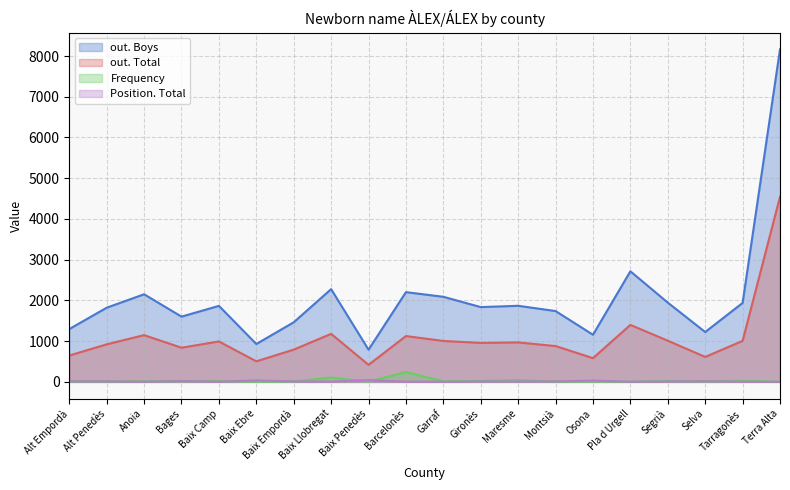

What is the label of the 9th point from the right?

Gironès